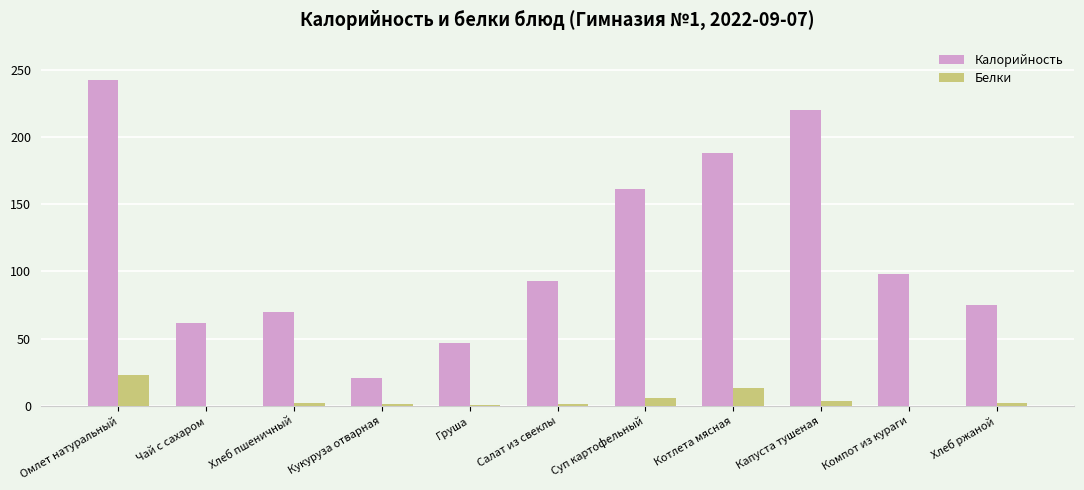

What is the sum of the Калорийность values at Хлеб пшеничный and Салат из свеклы?

163.1